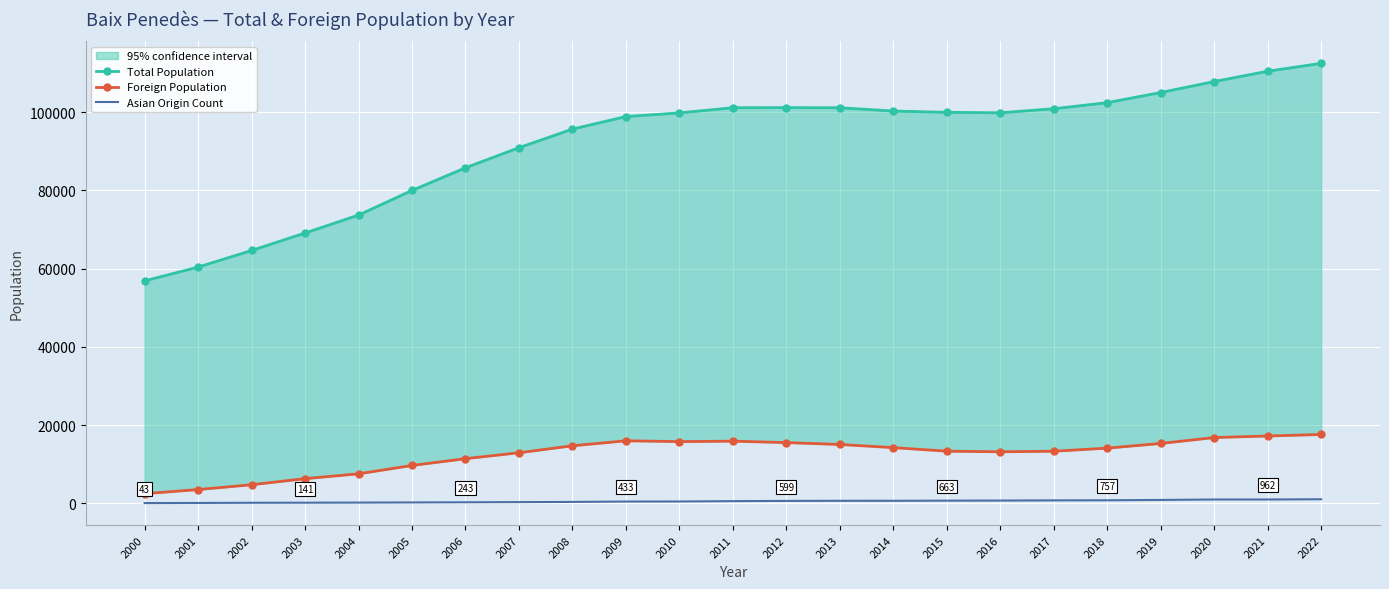

Reading left to right, what are all the values shown in this chart?

Total Population: 2000=56843	2001=60369	2002=64612	2003=69083	2004=73665	2005=79967	2006=85756	2007=90891	2008=95644	2009=98861	2010=99786	2011=101115	2012=101138	2013=101100	2014=100262	2015=99934	2016=99813	2017=100850	2018=102409	2019=104991	2020=107803	2021=110439	2022=112460
Foreign Population: 2000=2447	2001=3497	2002=4730	2003=6286	2004=7527	2005=9654	2006=11399	2007=12905	2008=14691	2009=15966	2010=15753	2011=15872	2012=15503	2013=15024	2014=14220	2015=13313	2016=13155	2017=13299	2018=14085	2019=15283	2020=16793	2021=17190	2022=17578
Asian Origin Count: 2000=43	2001=74	2002=121	2003=141	2004=165	2005=203	2006=243	2007=285	2008=337	2009=433	2010=446	2011=537	2012=599	2013=625	2014=627	2015=663	2016=686	2017=734	2018=757	2019=844	2020=959	2021=962	2022=1019